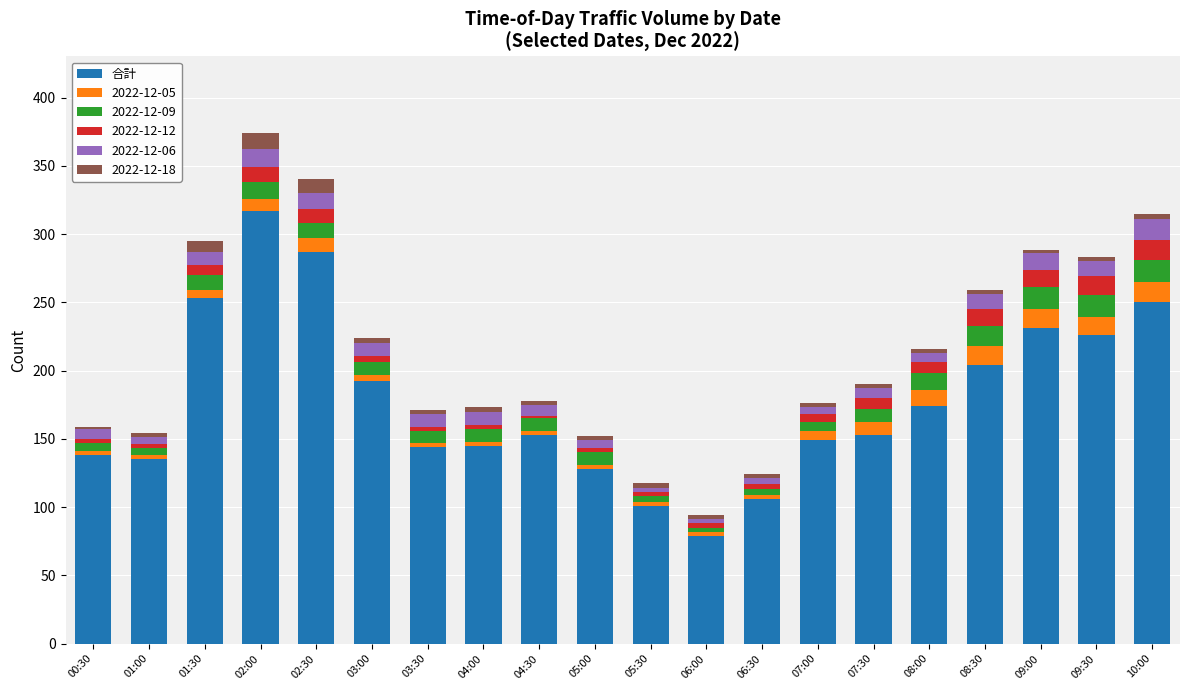

How many bars are there in total?

20